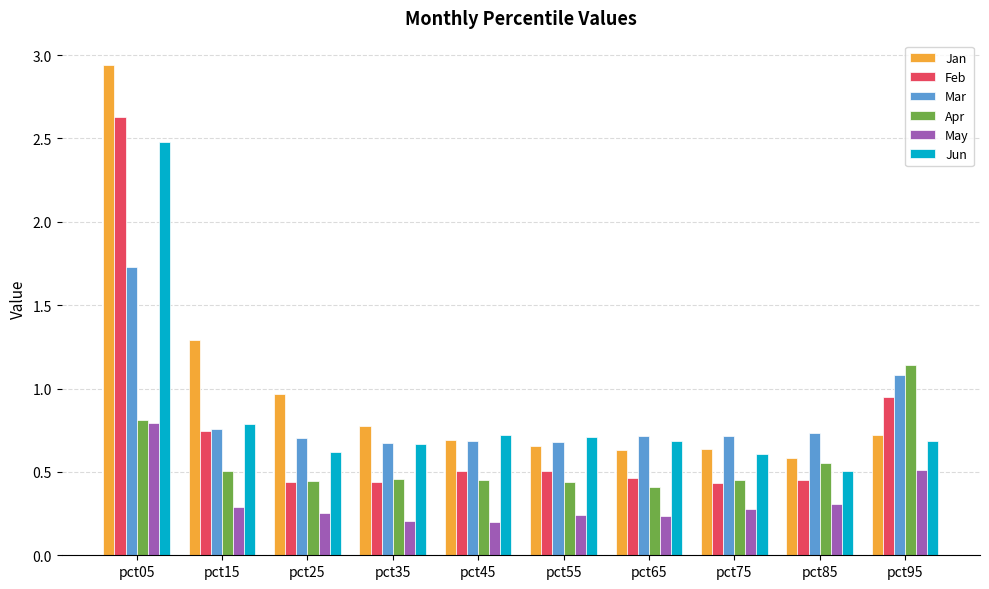

Rank the series by their maximum value, from lowest to highest.

May, Apr, Mar, Jun, Feb, Jan